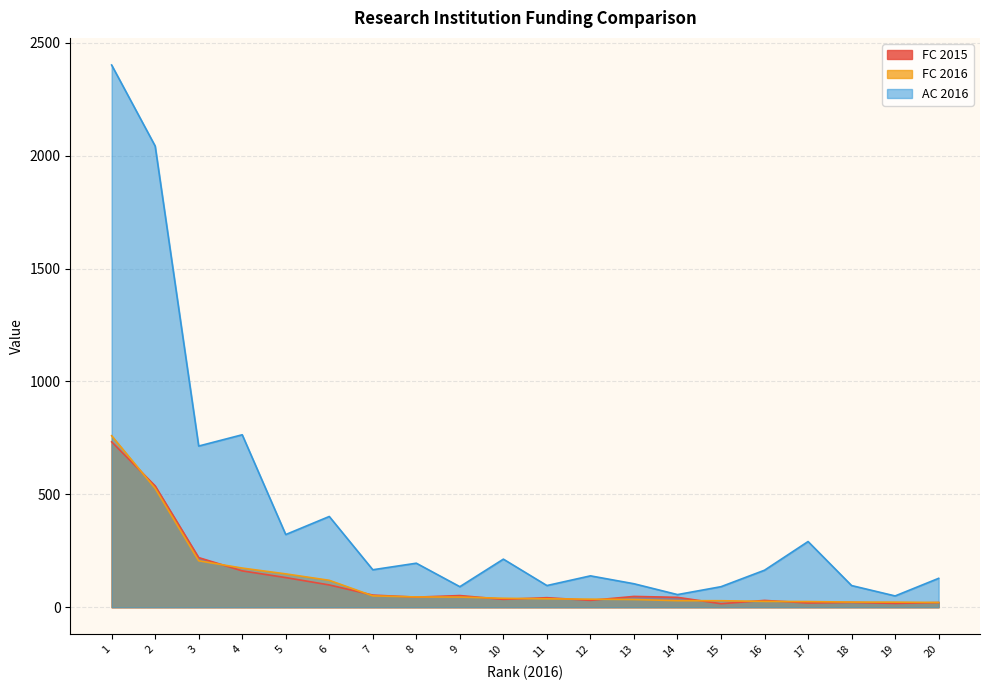

What is the maximum value for FC 2015?

732.6